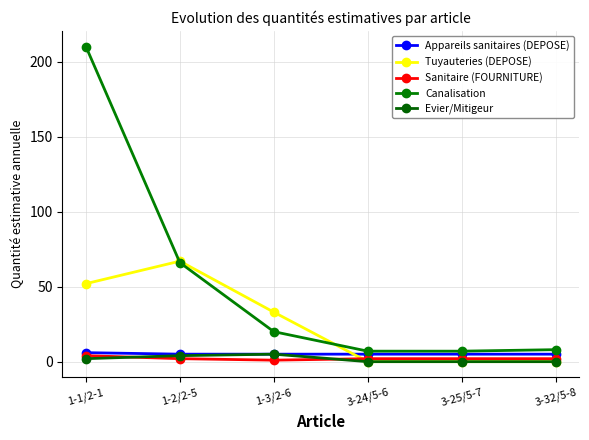

Which series has the largest total across all categories?

Canalisation